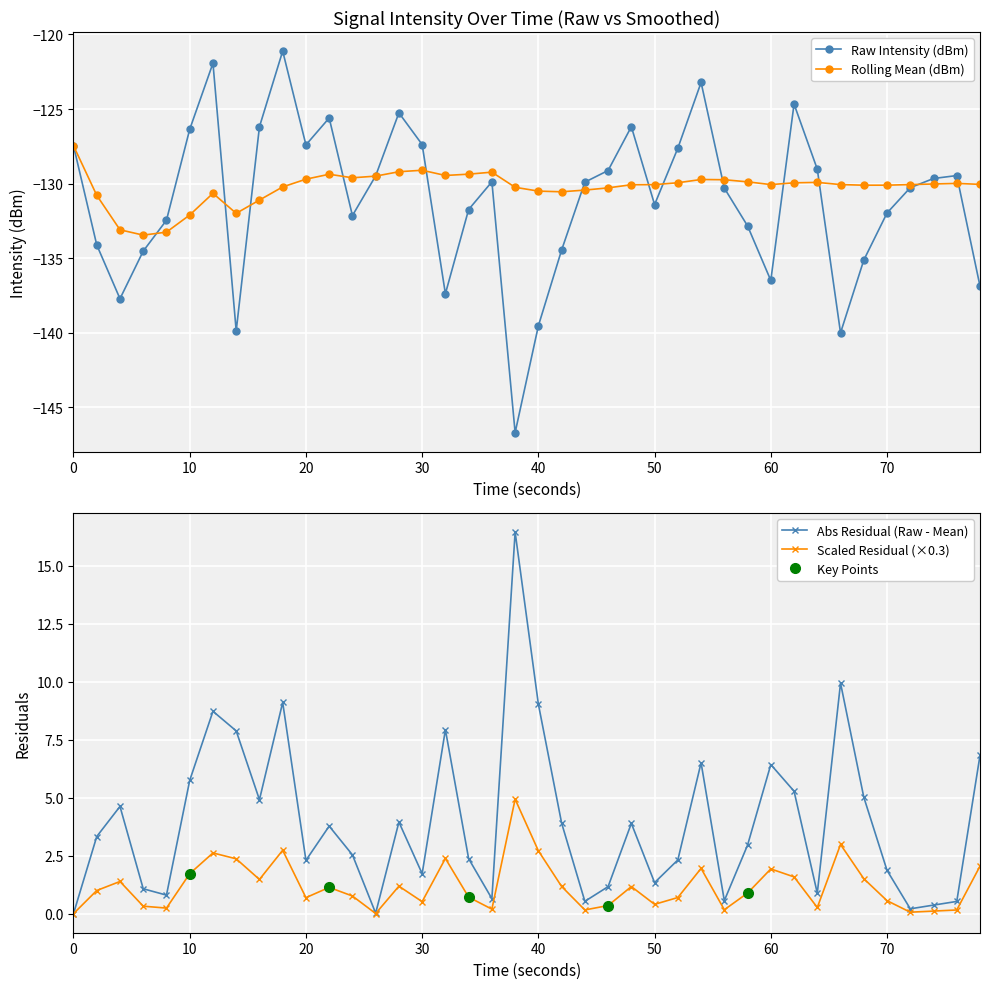

True or false: Raw Intensity (dBm) has more than 0 interior local peaks.

True